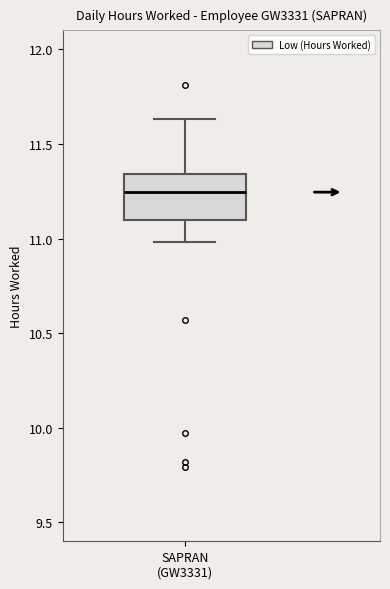

Transcribe this box plot: give where the median line is, the range the box spans, and where the two whiskers end, as read against the y-axis. The values are not printed on the chart, so give them approximately, as read against the axis.

median 11.25, box 11.10 to 11.35, whiskers 11.00 to 11.65